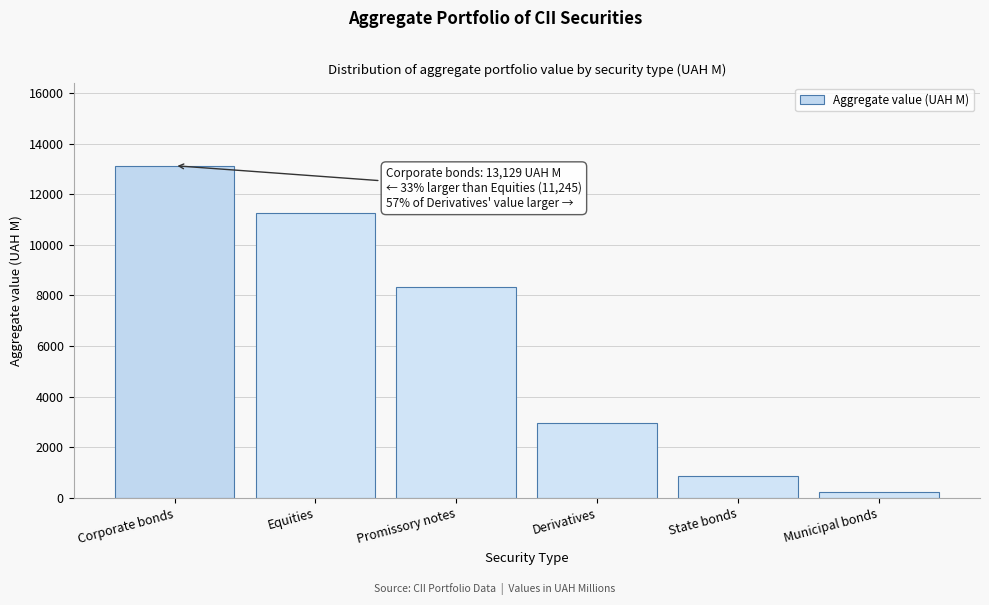

Reading right to left, what are all the values shown in this chart?

Municipal bonds=238.1	State bonds=862.7	Derivatives=2979.8	Promissory notes=8353.5	Equities=11245.3	Corporate bonds=13128.8